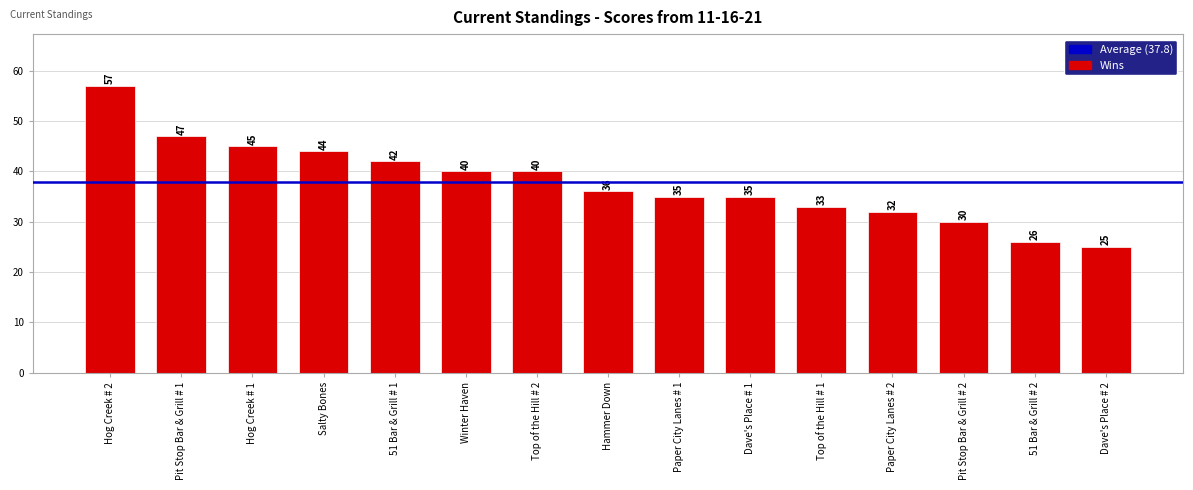

Between Top of the Hill # 2 and Pit Stop Bar & Grill # 1, which is larger?

Pit Stop Bar & Grill # 1